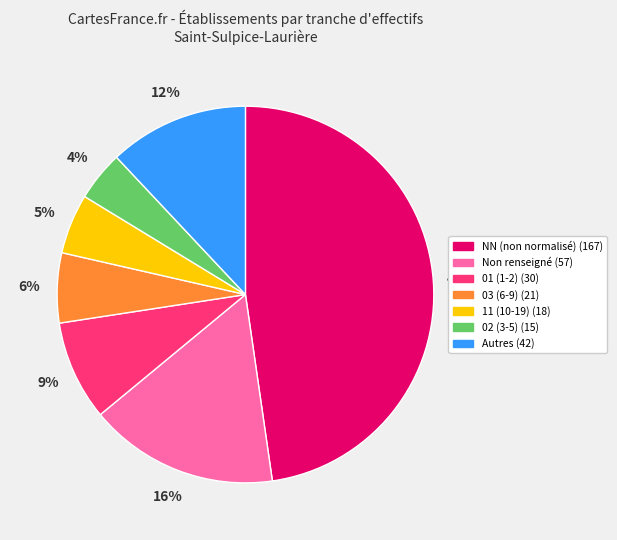

To the nearest percent, what is the average slice percentage?

14%